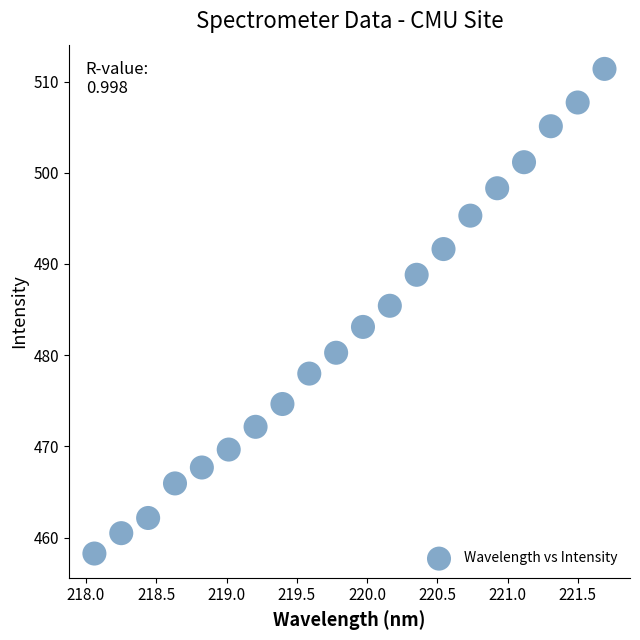

What is the range of Y values (max minus min)?

53.1